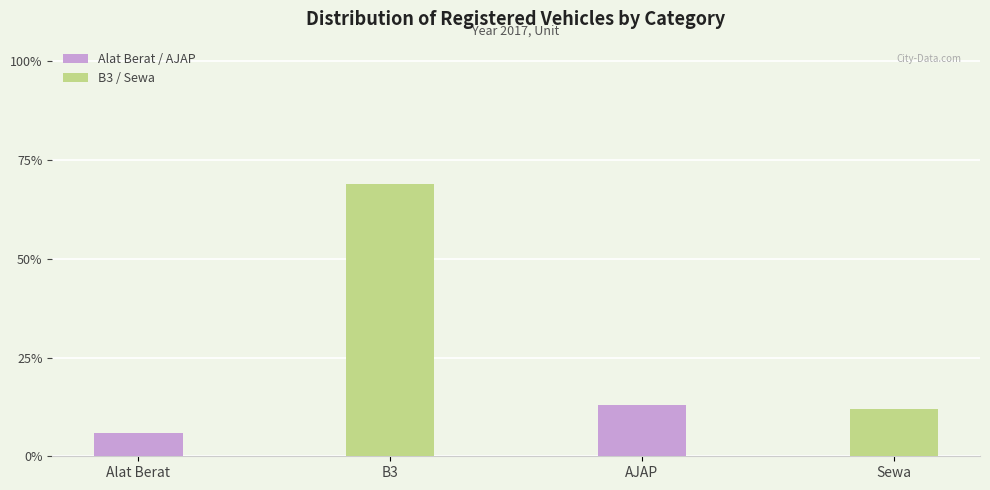

Approximately how many times larger is the value at B3 compared to Alat Berat?

11.5